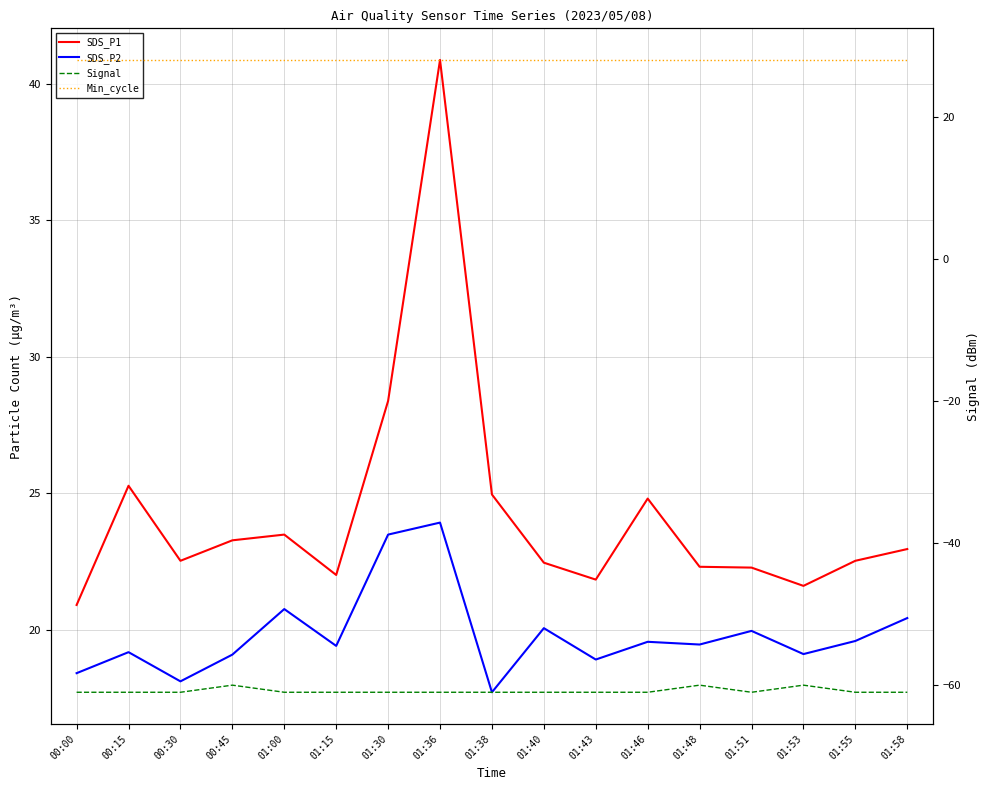

What is the label of the 5th point from the right?

01:48